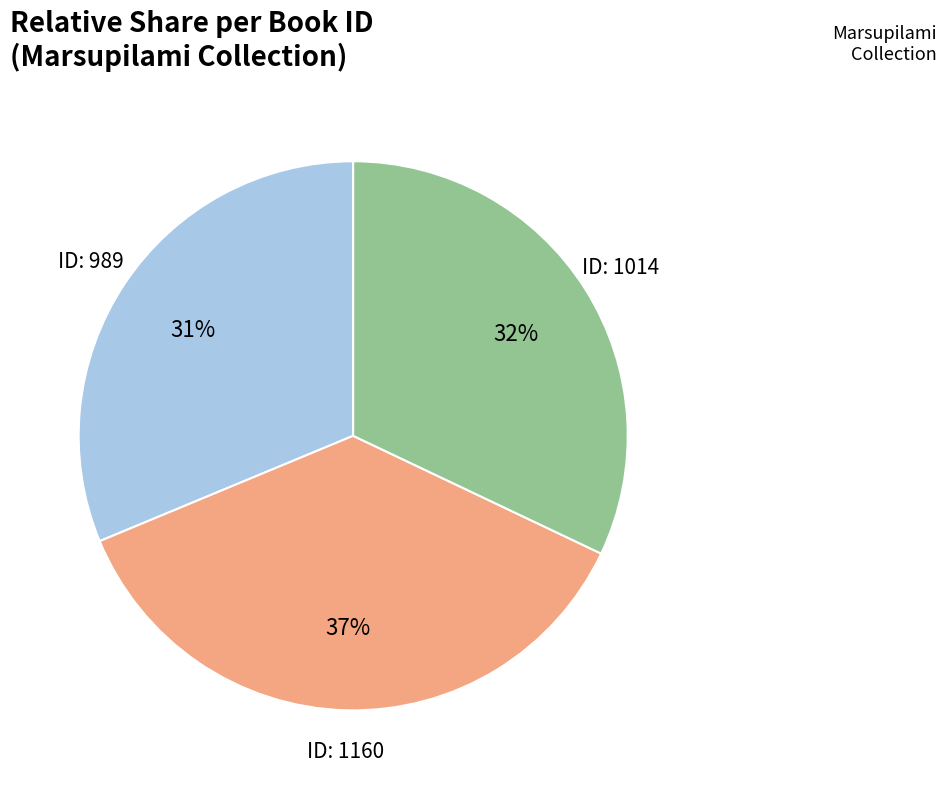

To the nearest percent, what is the combined percentage of ID: 989 and ID: 1160?

68%